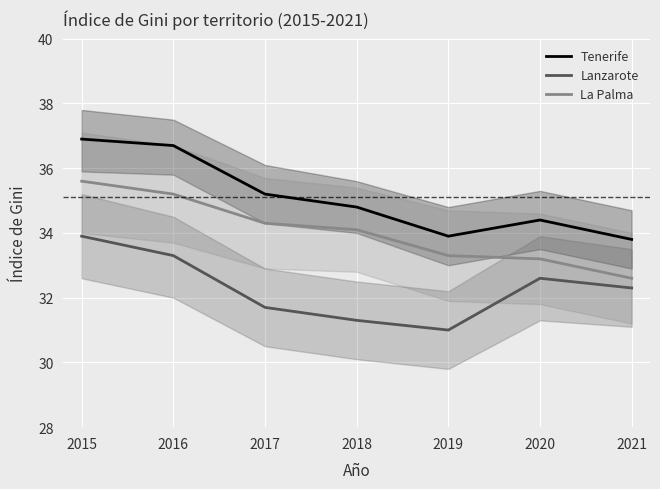

The value of Lanzarote at 2015 is 33.9. True or false?

True